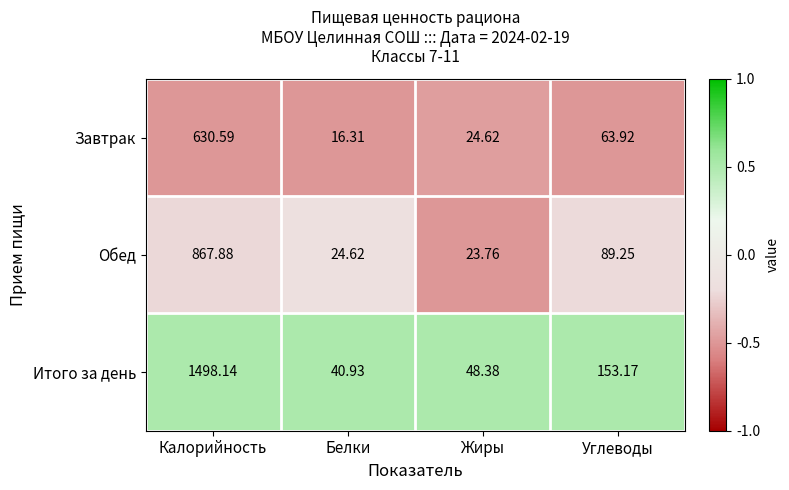

At which category is the sum across all series the highest?

Калорийность